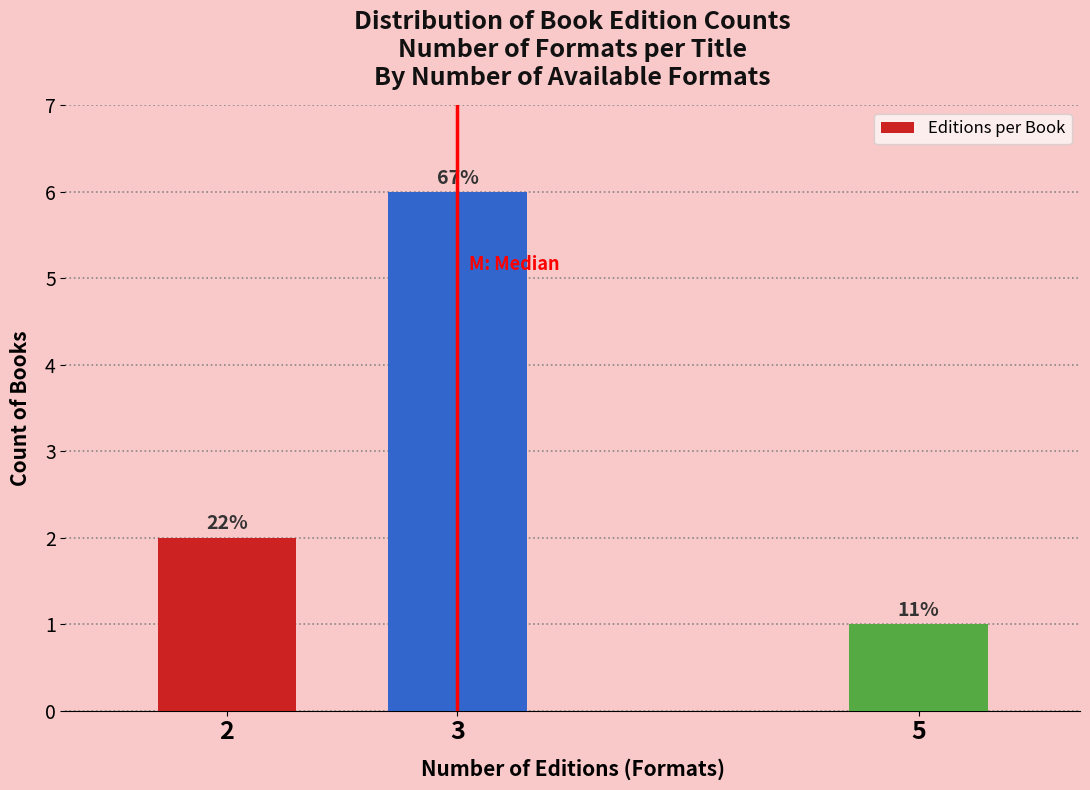

Are the bars horizontal?

No